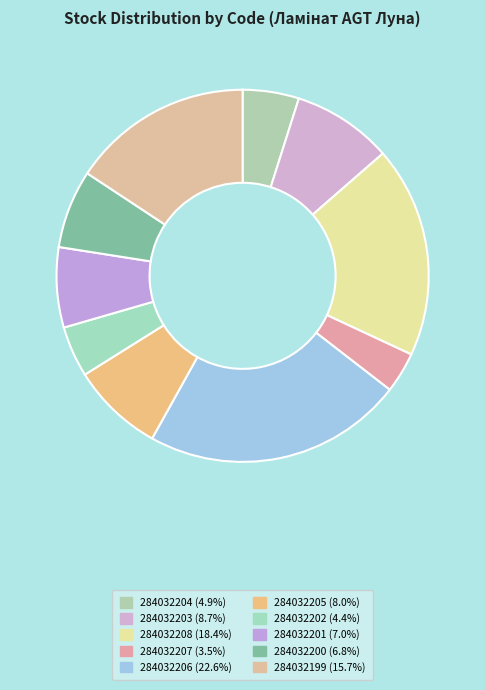

Is it true that 284032206 is 33% of the pie?

False